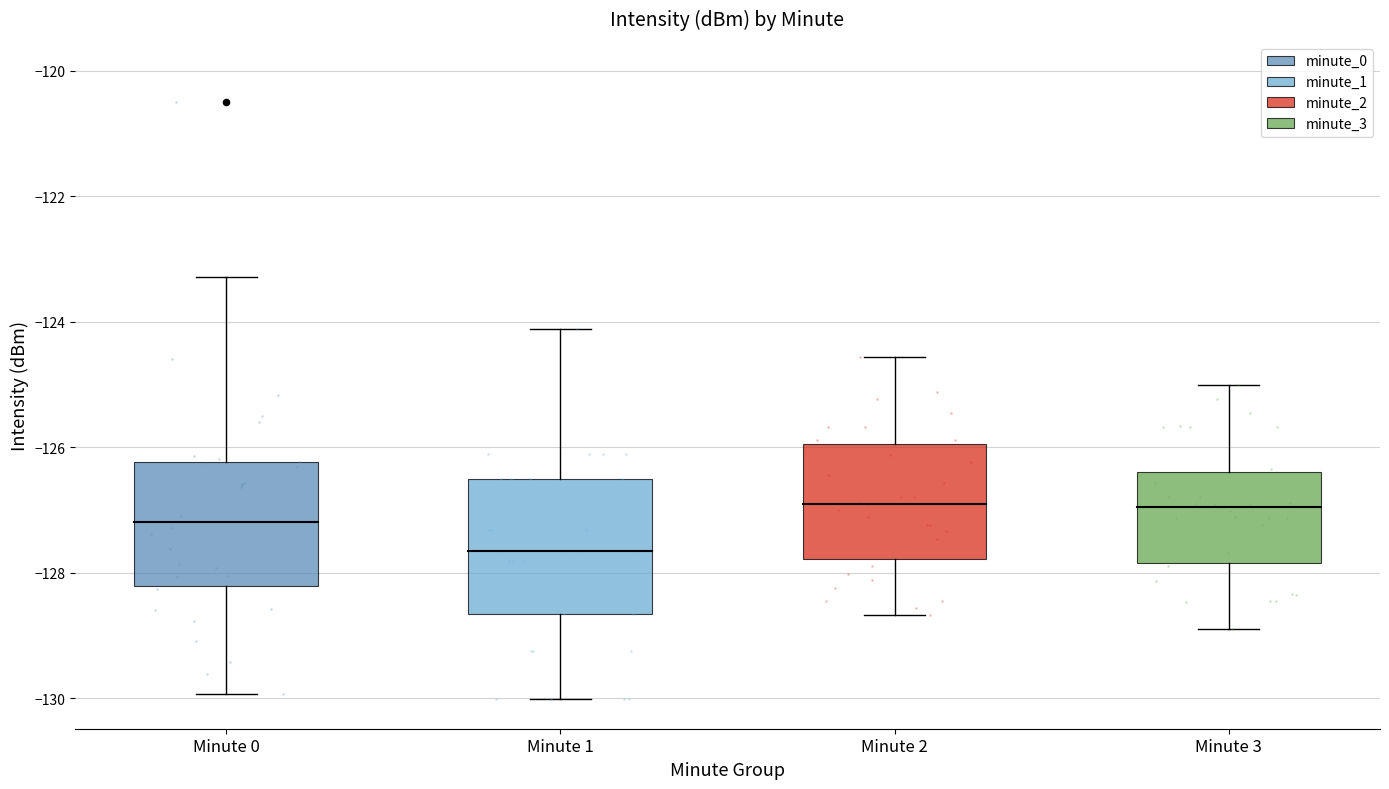

Which series has the largest Y range (max minus min)?

minute_0